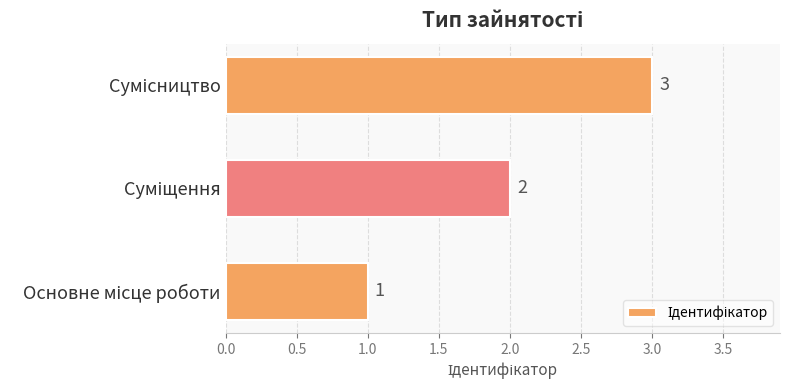

Does the chart contain any negative values?

No